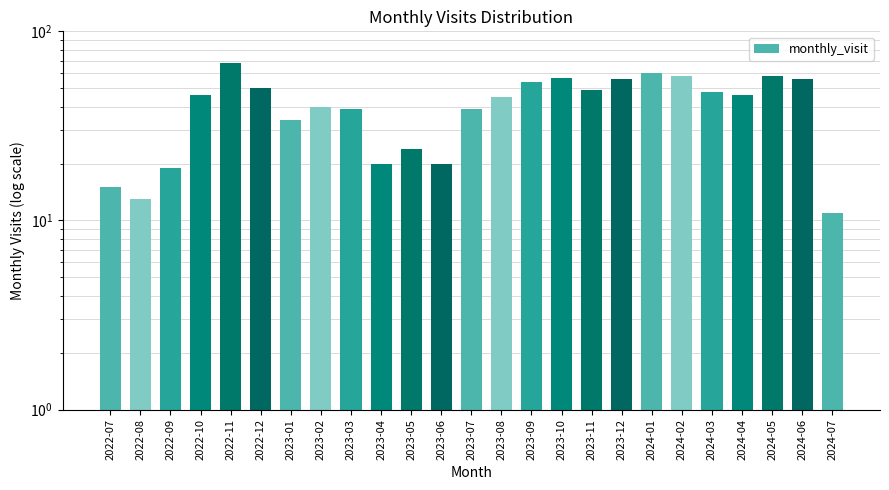

What position from the left is 2022-12?

6